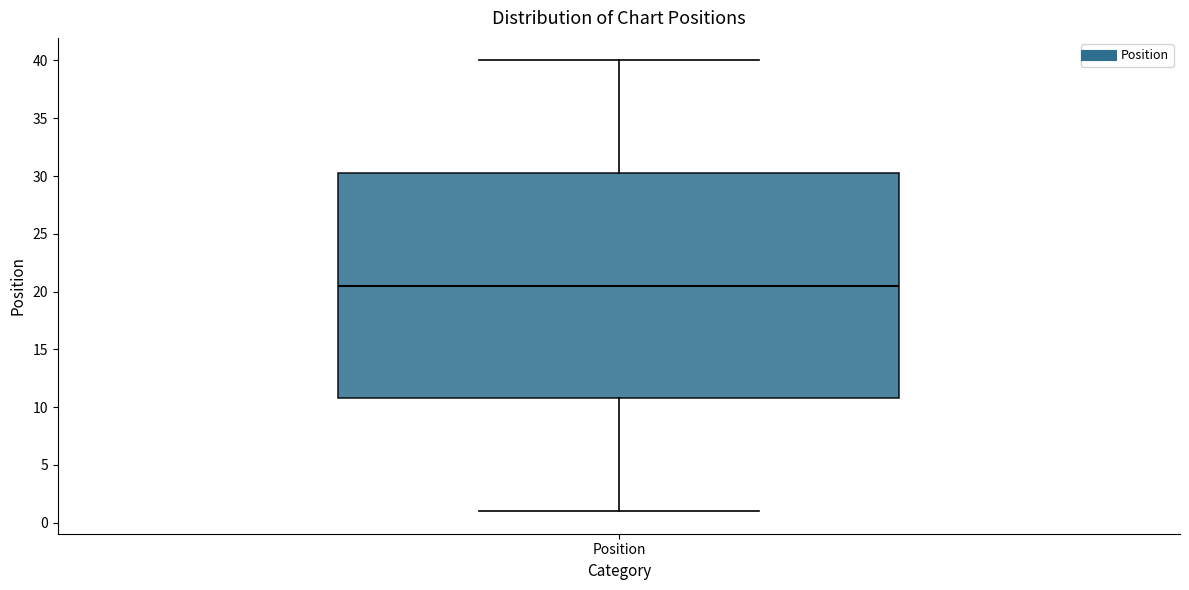

Where does the lower whisker of the box for Position end on the y-axis? The values are not printed on the chart, so give them approximately, as read against the axis.

1.0